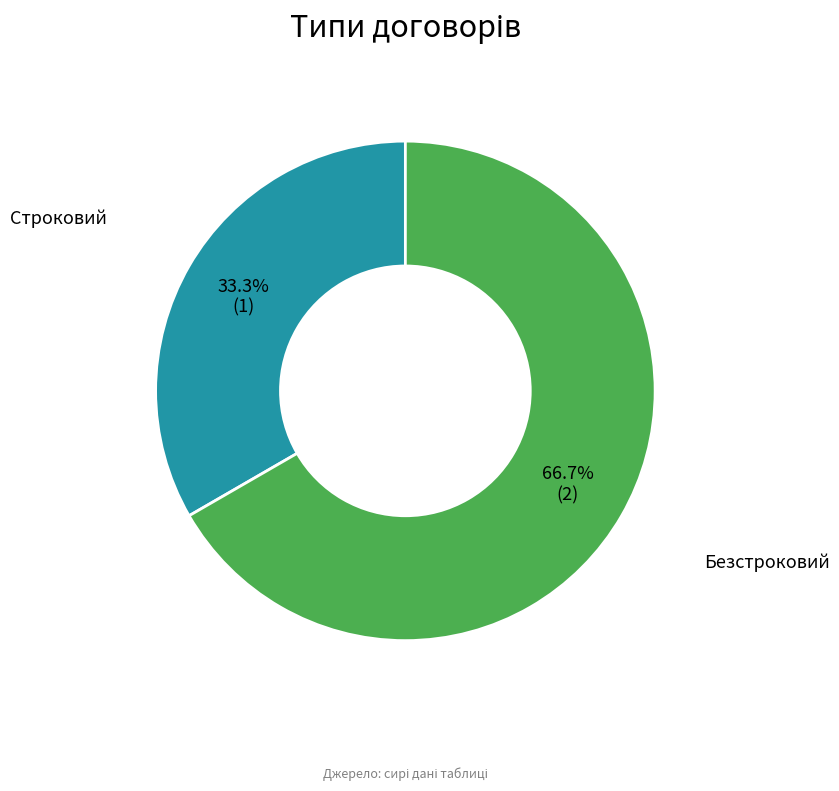

Is there a majority slice in this chart?

Yes